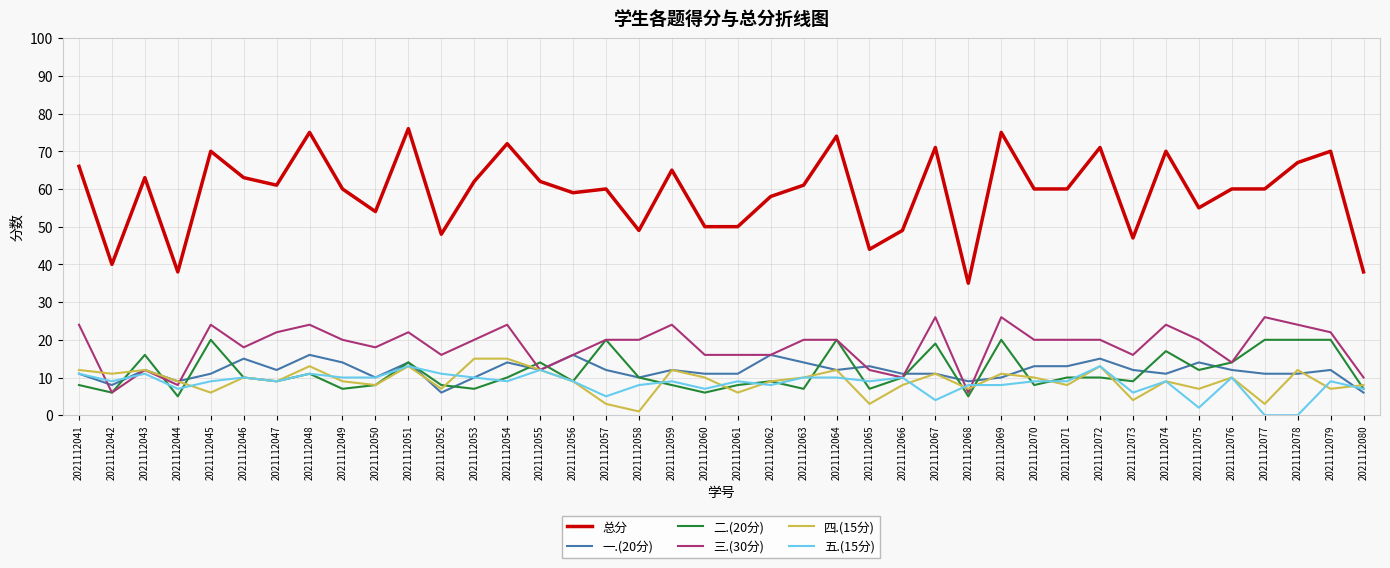

Reading right to left, list all the values displayed in this chart.

总分: 2021112080=38	2021112079=70	2021112078=67	2021112077=60	2021112076=60	2021112075=55	2021112074=70	2021112073=47	2021112072=71	2021112071=60	2021112070=60	2021112069=75	2021112068=35	2021112067=71	2021112066=49	2021112065=44	2021112064=74	2021112063=61	2021112062=58	2021112061=50	2021112060=50	2021112059=65	2021112058=49	2021112057=60	2021112056=59	2021112055=62	2021112054=72	2021112053=62	2021112052=48	2021112051=76	2021112050=54	2021112049=60	2021112048=75	2021112047=61	2021112046=63	2021112045=70	2021112044=38	2021112043=63	2021112042=40	2021112041=66
一.(20分): 2021112080=6	2021112079=12	2021112078=11	2021112077=11	2021112076=12	2021112075=14	2021112074=11	2021112073=12	2021112072=15	2021112071=13	2021112070=13	2021112069=10	2021112068=9	2021112067=11	2021112066=11	2021112065=13	2021112064=12	2021112063=14	2021112062=16	2021112061=11	2021112060=11	2021112059=12	2021112058=10	2021112057=12	2021112056=16	2021112055=12	2021112054=14	2021112053=10	2021112052=6	2021112051=14	2021112050=10	2021112049=14	2021112048=16	2021112047=12	2021112046=15	2021112045=11	2021112044=9	2021112043=12	2021112042=8	2021112041=11
二.(20分): 2021112080=7	2021112079=20	2021112078=20	2021112077=20	2021112076=14	2021112075=12	2021112074=17	2021112073=9	2021112072=10	2021112071=10	2021112070=8	2021112069=20	2021112068=5	2021112067=19	2021112066=10	2021112065=7	2021112064=20	2021112063=7	2021112062=9	2021112061=8	2021112060=6	2021112059=8	2021112058=10	2021112057=20	2021112056=9	2021112055=14	2021112054=10	2021112053=7	2021112052=8	2021112051=14	2021112050=8	2021112049=7	2021112048=11	2021112047=9	2021112046=10	2021112045=20	2021112044=5	2021112043=16	2021112042=6	2021112041=8
三.(30分): 2021112080=10	2021112079=22	2021112078=24	2021112077=26	2021112076=14	2021112075=20	2021112074=24	2021112073=16	2021112072=20	2021112071=20	2021112070=20	2021112069=26	2021112068=6	2021112067=26	2021112066=10	2021112065=12	2021112064=20	2021112063=20	2021112062=16	2021112061=16	2021112060=16	2021112059=24	2021112058=20	2021112057=20	2021112056=16	2021112055=12	2021112054=24	2021112053=20	2021112052=16	2021112051=22	2021112050=18	2021112049=20	2021112048=24	2021112047=22	2021112046=18	2021112045=24	2021112044=8	2021112043=12	2021112042=6	2021112041=24
四.(15分): 2021112080=8	2021112079=7	2021112078=12	2021112077=3	2021112076=10	2021112075=7	2021112074=9	2021112073=4	2021112072=13	2021112071=8	2021112070=10	2021112069=11	2021112068=7	2021112067=11	2021112066=8	2021112065=3	2021112064=12	2021112063=10	2021112062=9	2021112061=6	2021112060=10	2021112059=12	2021112058=1	2021112057=3	2021112056=9	2021112055=12	2021112054=15	2021112053=15	2021112052=7	2021112051=13	2021112050=8	2021112049=9	2021112048=13	2021112047=9	2021112046=10	2021112045=6	2021112044=9	2021112043=12	2021112042=11	2021112041=12
五.(15分): 2021112080=7	2021112079=9	2021112078=0	2021112077=0	2021112076=10	2021112075=2	2021112074=9	2021112073=6	2021112072=13	2021112071=9	2021112070=9	2021112069=8	2021112068=8	2021112067=4	2021112066=10	2021112065=9	2021112064=10	2021112063=10	2021112062=8	2021112061=9	2021112060=7	2021112059=9	2021112058=8	2021112057=5	2021112056=9	2021112055=12	2021112054=9	2021112053=10	2021112052=11	2021112051=13	2021112050=10	2021112049=10	2021112048=11	2021112047=9	2021112046=10	2021112045=9	2021112044=7	2021112043=11	2021112042=9	2021112041=11